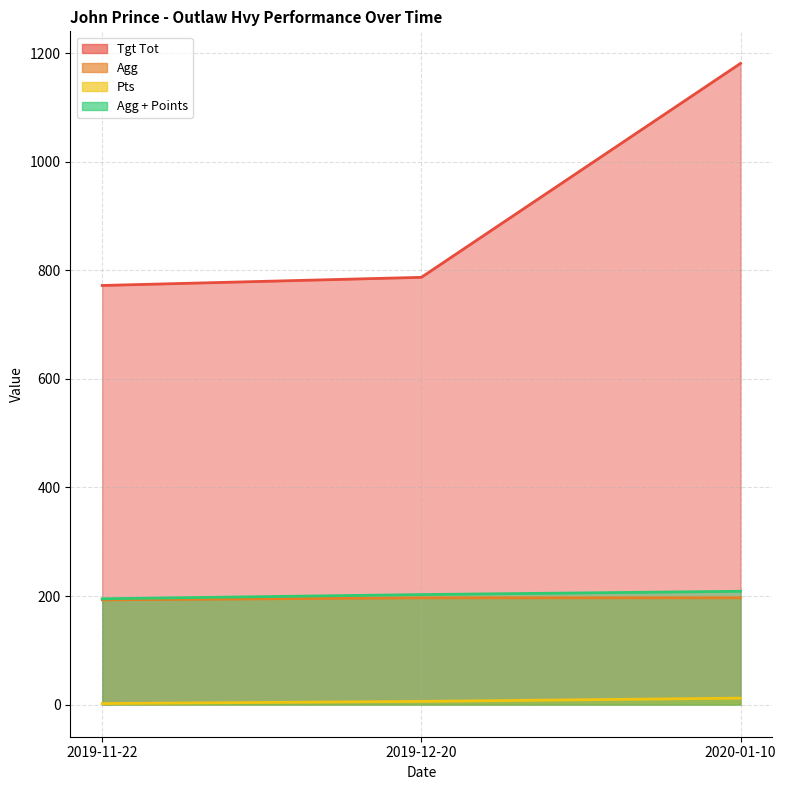

What is the maximum value shown in the chart?

1181.0